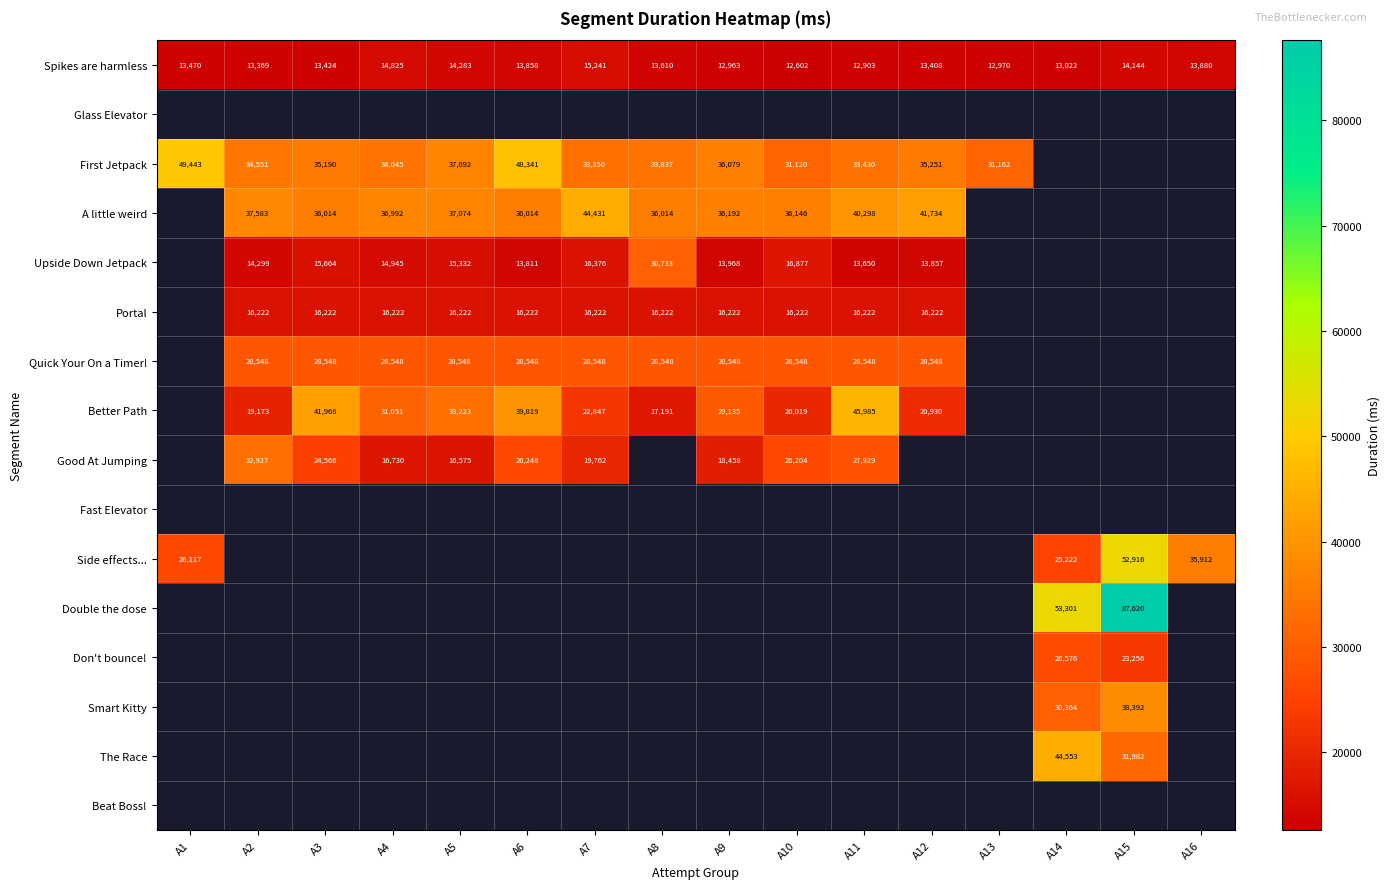

The Better Path series shows 4149 at A2. True or false?

False